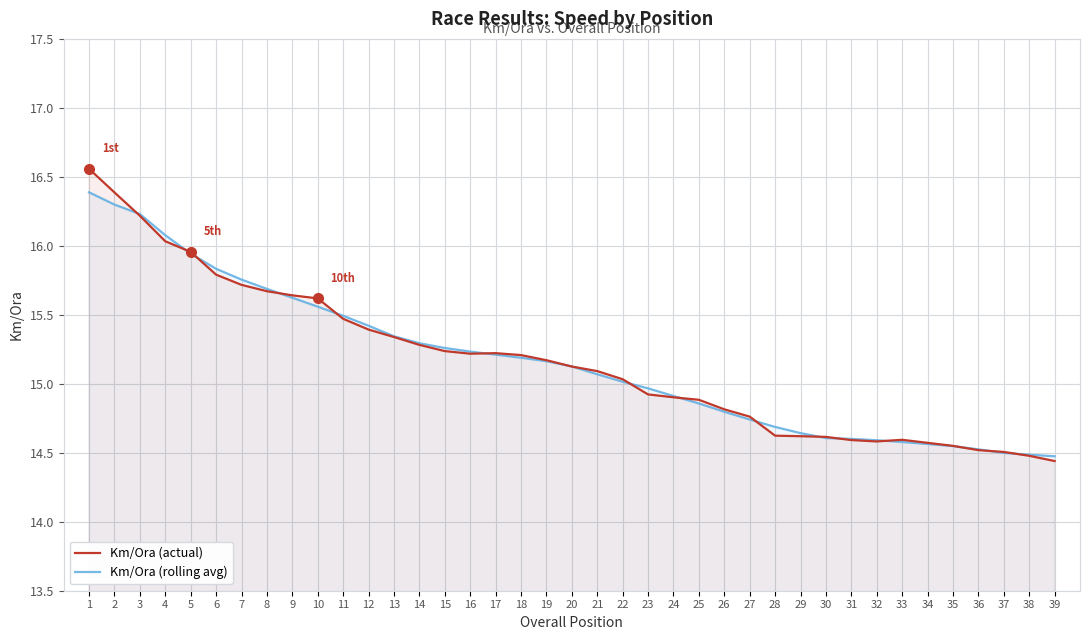

How many distinct data groups are displayed?

2